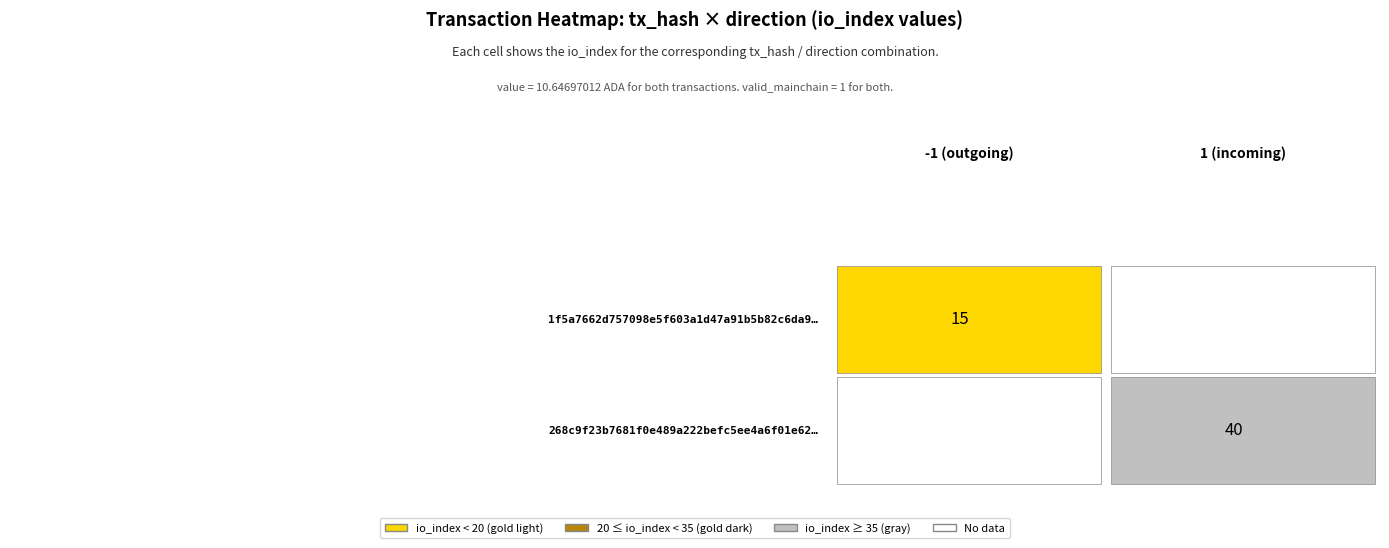

Reading right to left, list all the values displayed in this chart.

1f5a7662d757098e5f603a1d47a91b5b82c6da9: valid_mainchain=1.0	value=10.6	io_index=15.0	direction=-1.0
268c9f23b7681f0e489a222befc5ee4a6f01e62: valid_mainchain=1.0	value=10.6	io_index=40.0	direction=1.0